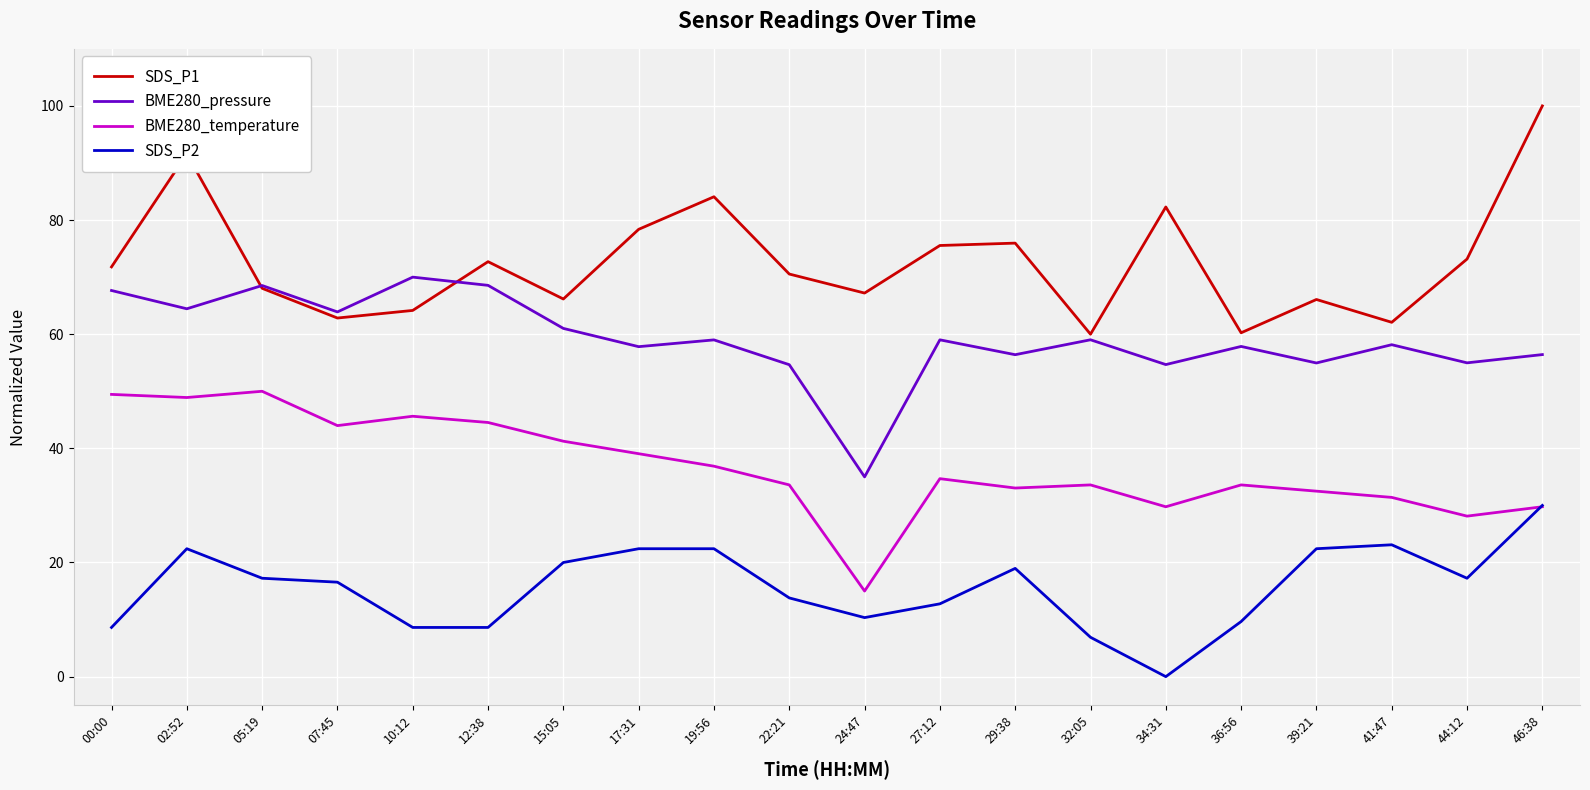

Is the value of SDS_P1 at 00:00 greater than the value of BME280_temperature at 41:47?

Yes